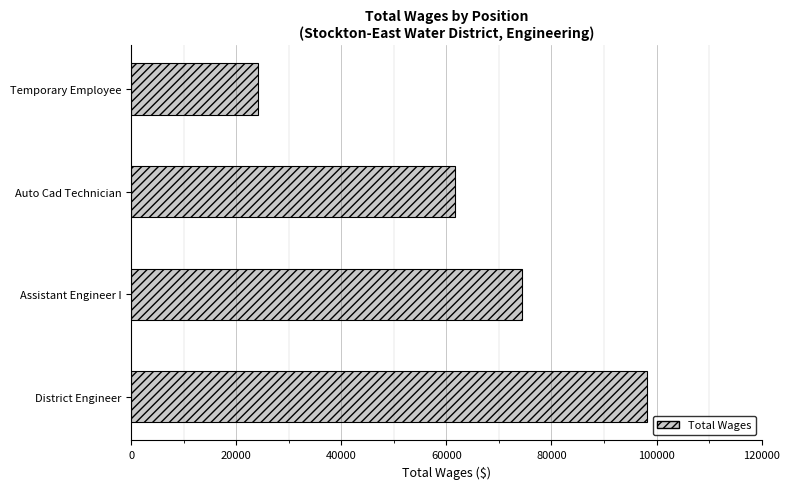

List the labels in order of value, smallest first.

Temporary Employee, Auto Cad Technician, Assistant Engineer I, District Engineer